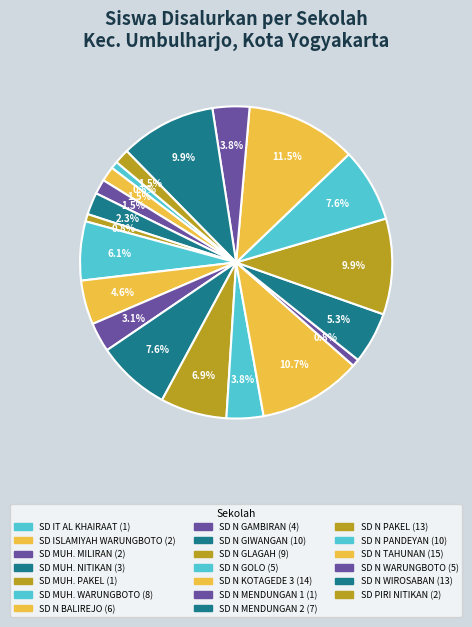

What is the largest slice in the pie chart?

SD NEGERI TAHUNAN